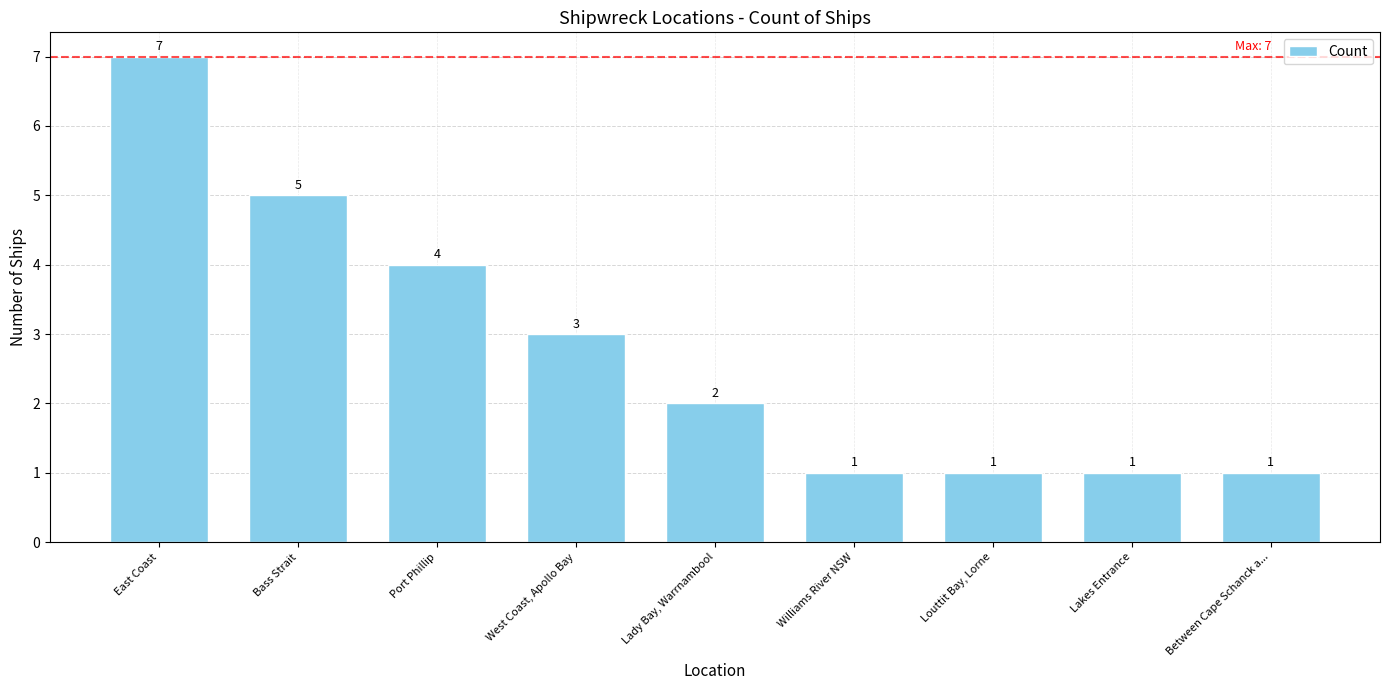

What is the sum of the values at Williams River NSW and Lady Bay, Warrnambool?

3